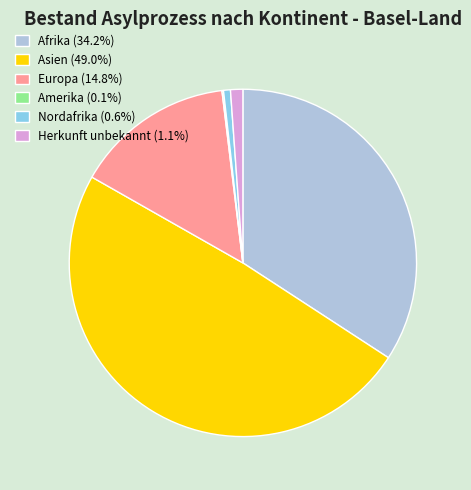

Which slice is the largest?

Asien